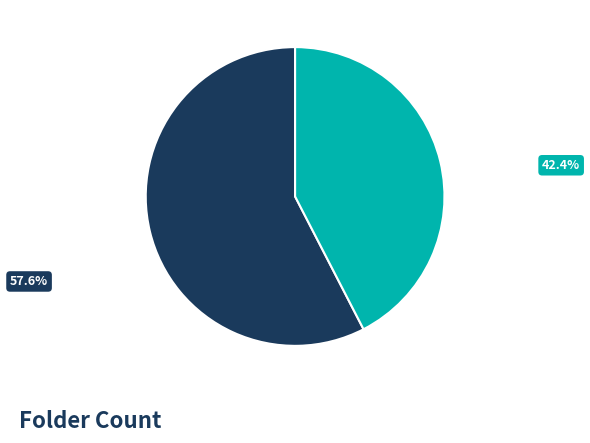

Is there a majority slice in this chart?

Yes